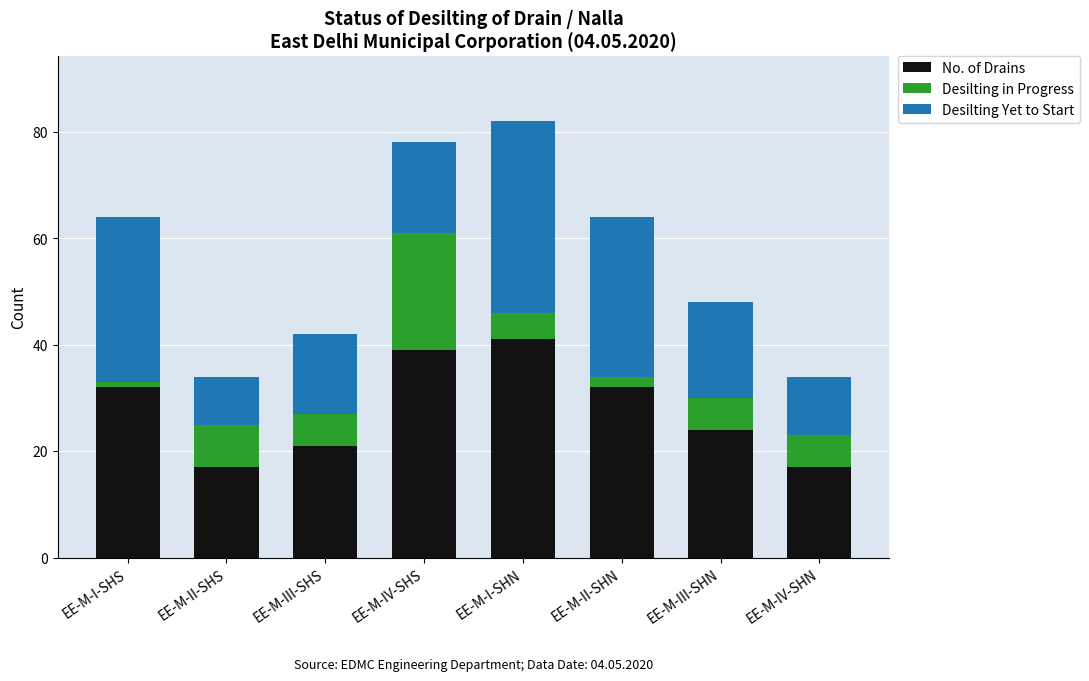

Reading left to right, list the values for the No. of Drains series.

EE-M-I-SHS=32	EE-M-II-SHS=17	EE-M-III-SHS=21	EE-M-IV-SHS=39	EE-M-I-SHN=41	EE-M-II-SHN=32	EE-M-III-SHN=24	EE-M-IV-SHN=17